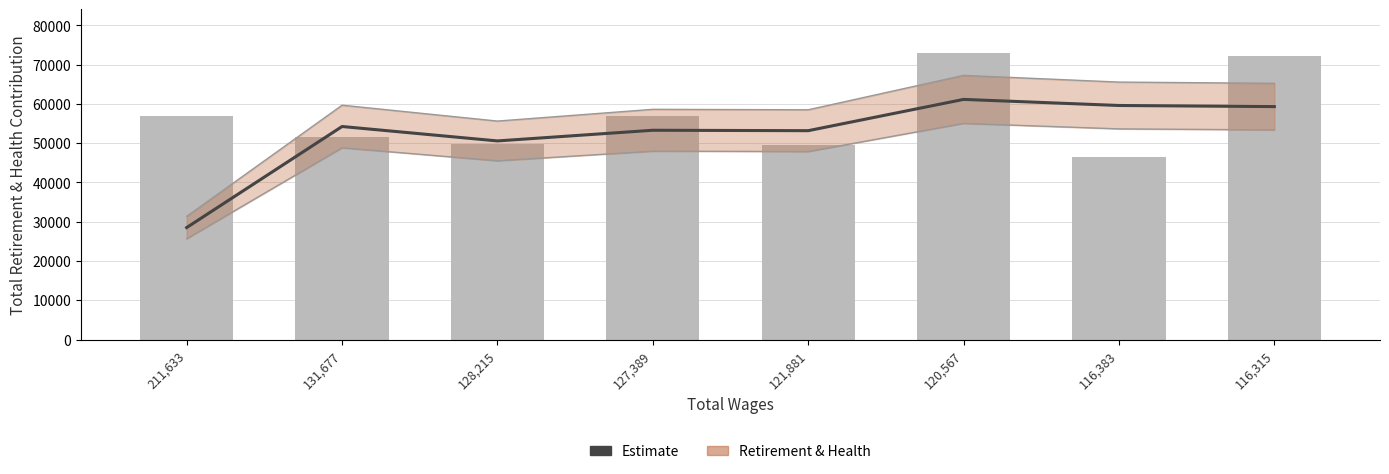

Rank the categories by value from highest to lowest.

120,567, 116,383, 116,315, 131,677, 127,389, 121,881, 128,215, 211,633